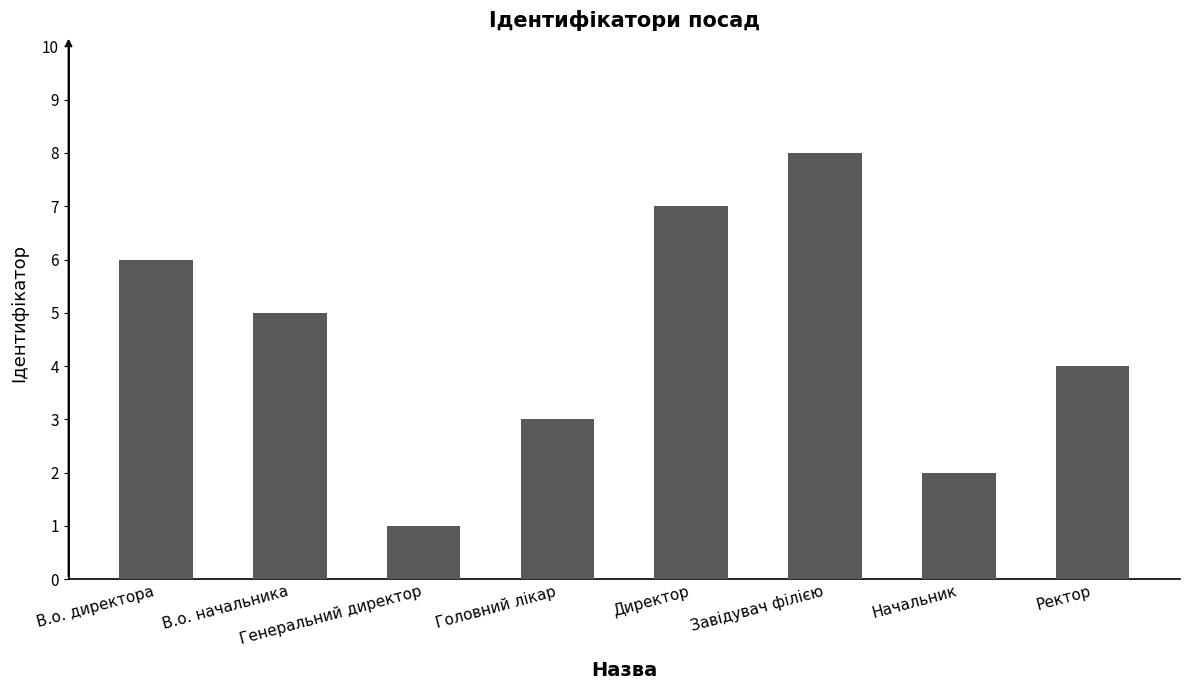

What is the difference between the maximum and second lowest values?

6